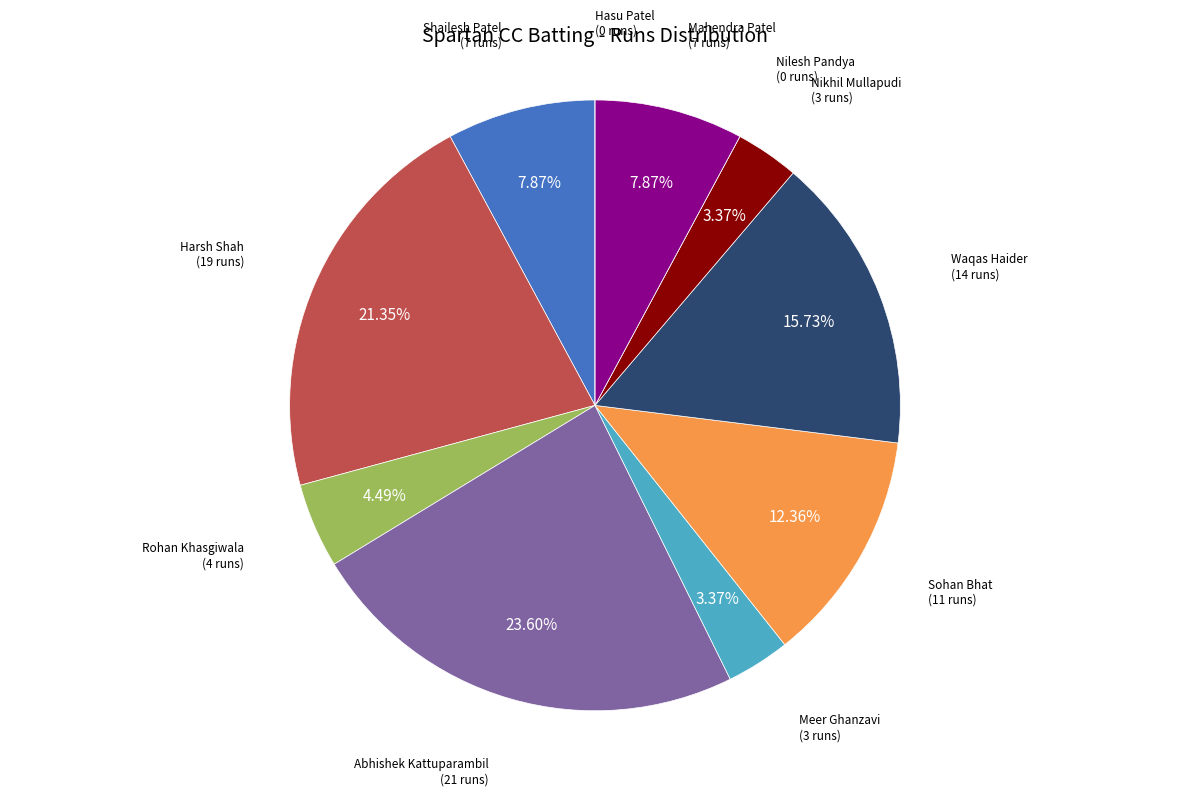

Is there a majority slice in this chart?

No